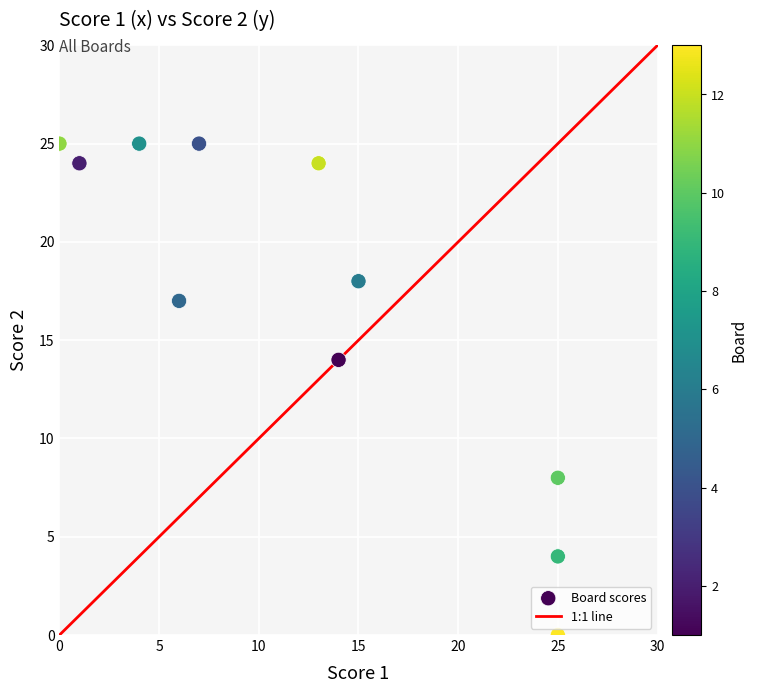

What Y value in the scatter plot is closest to 12?

14